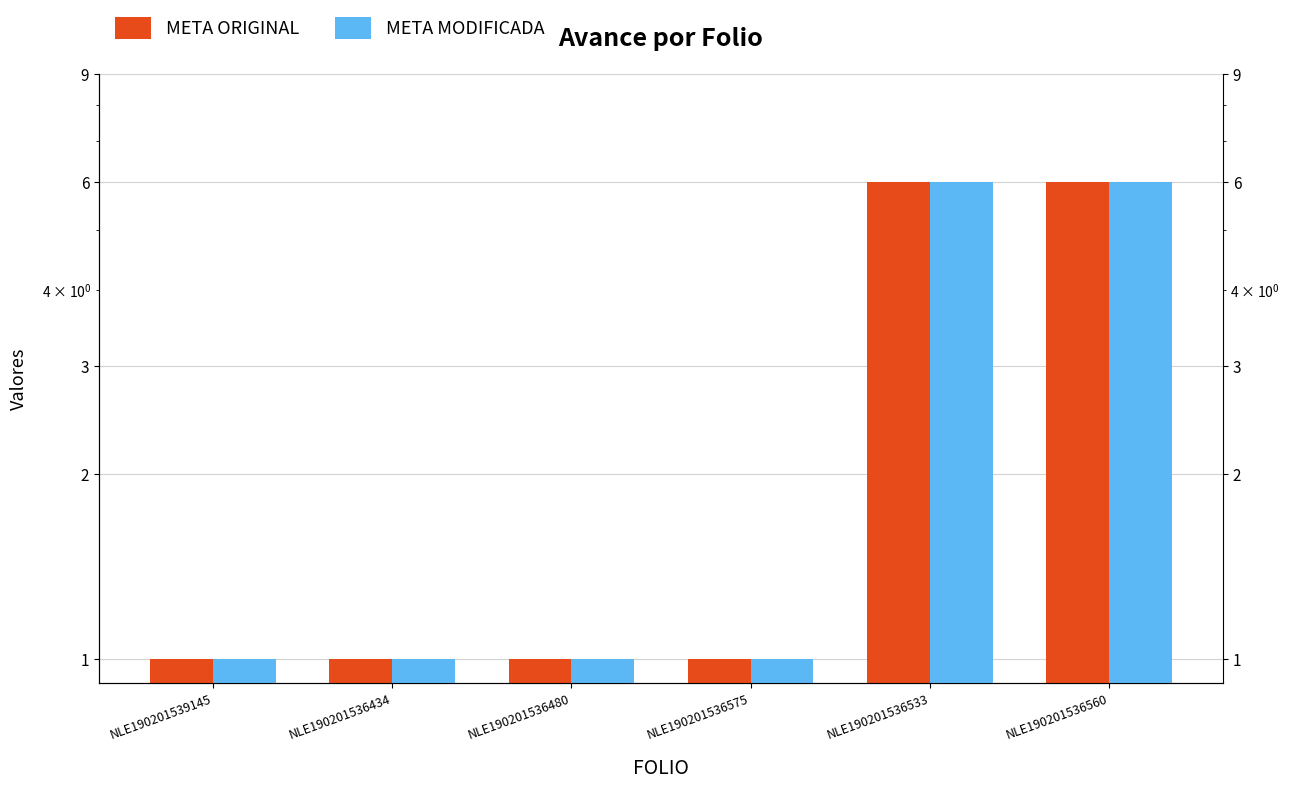

Does the chart contain any negative values?

No